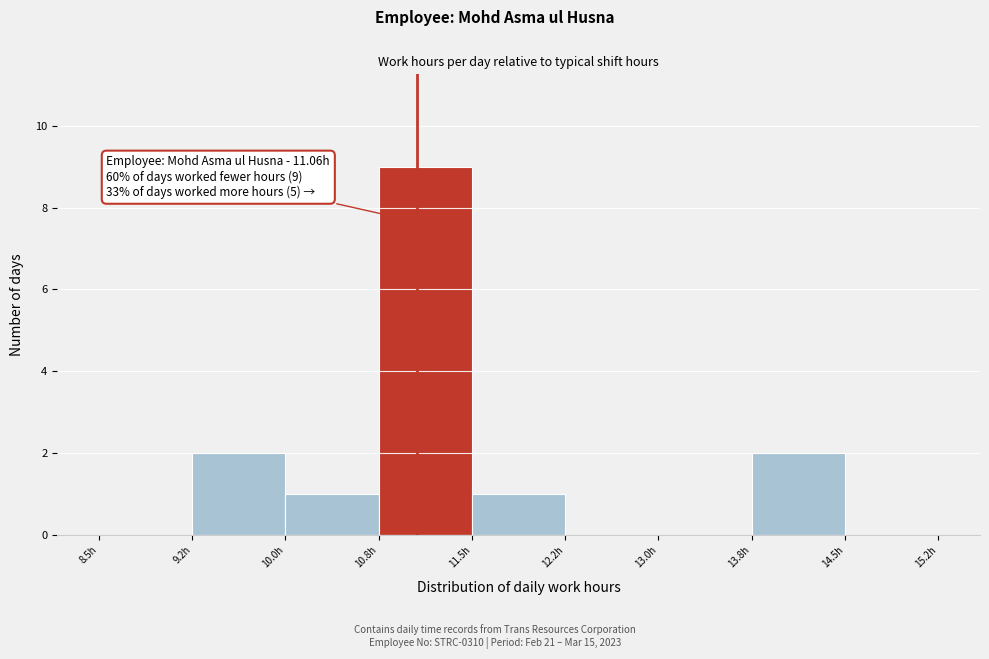

Which range on the x-axis has the tallest bar?

10.75 to 11.50